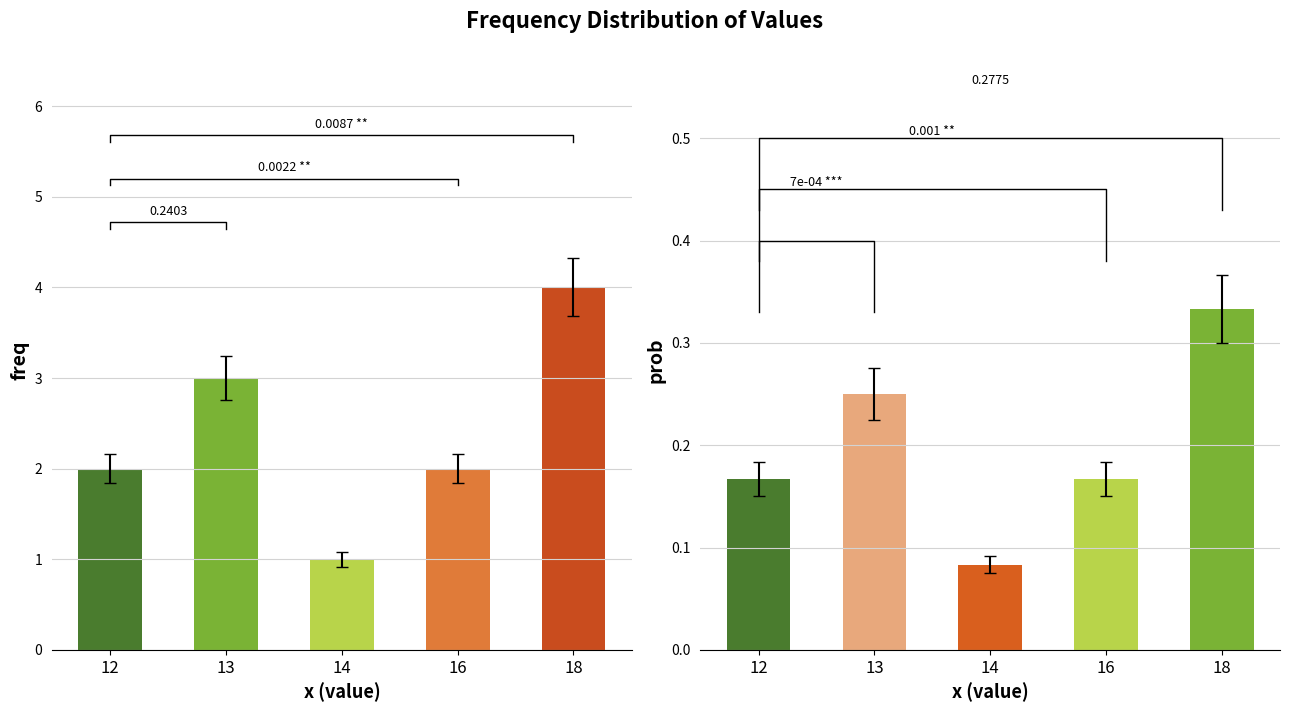

Rank the series by their average value, from highest to lowest.

freq, prob